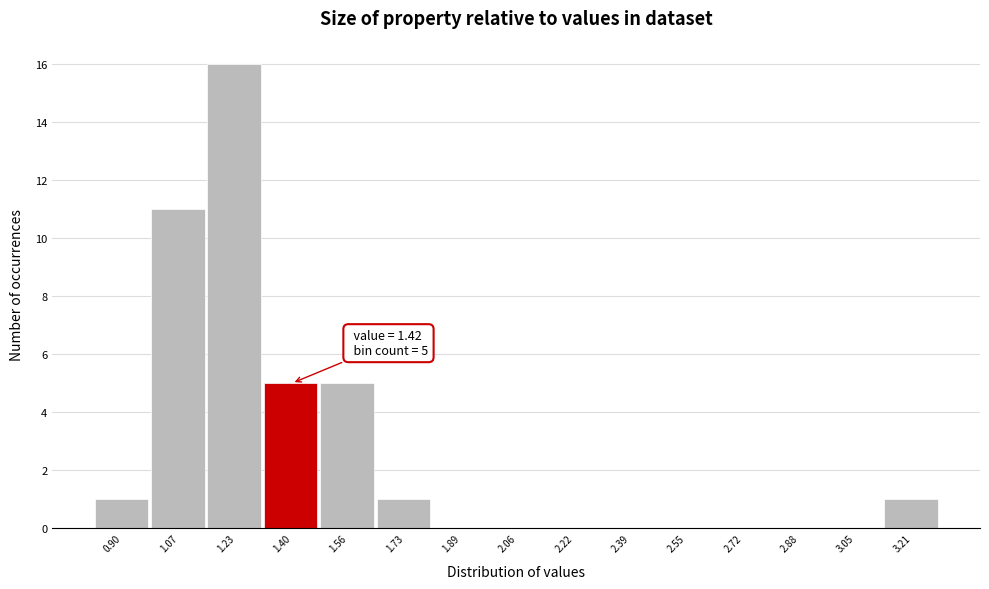

Reading left to right, extract all data points from this chart.

0.90=1	1.07=11	1.23=16	1.40=5	1.56=5	1.73=1	1.89=0	2.06=0	2.22=0	2.39=0	2.55=0	2.72=0	2.88=0	3.05=0	3.21=1